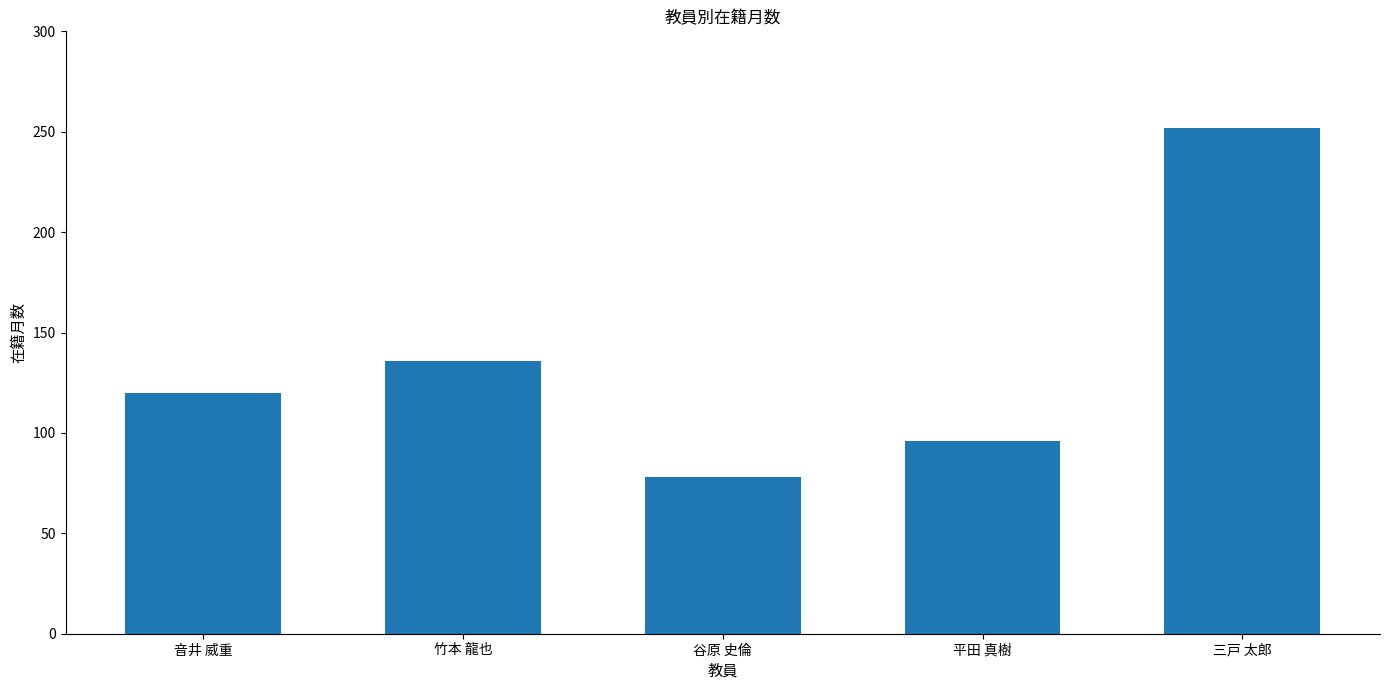

Reading left to right, list all the values displayed in this chart.

120	136	78	96	252